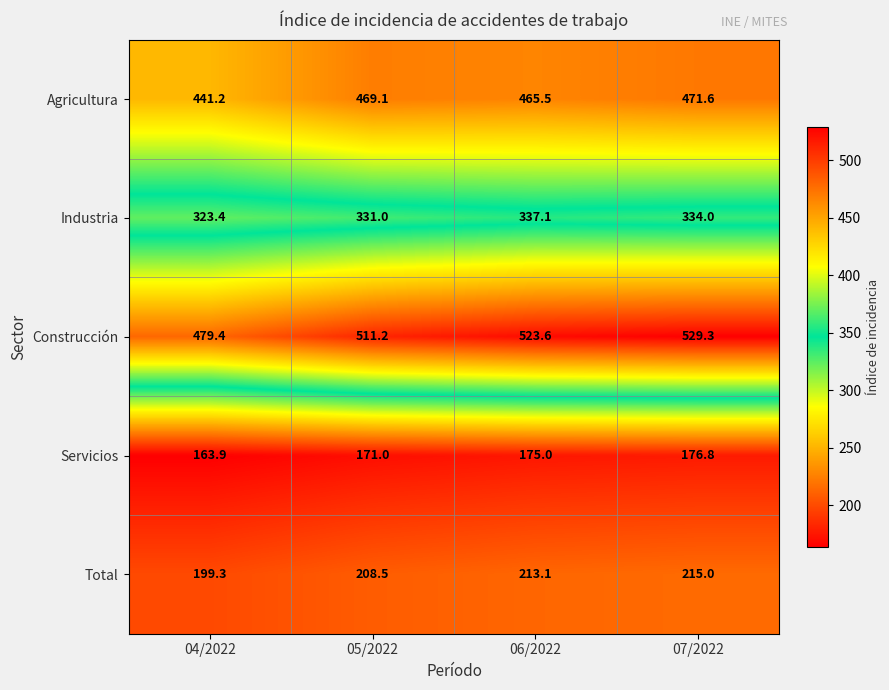

How many series are shown in this chart?

5